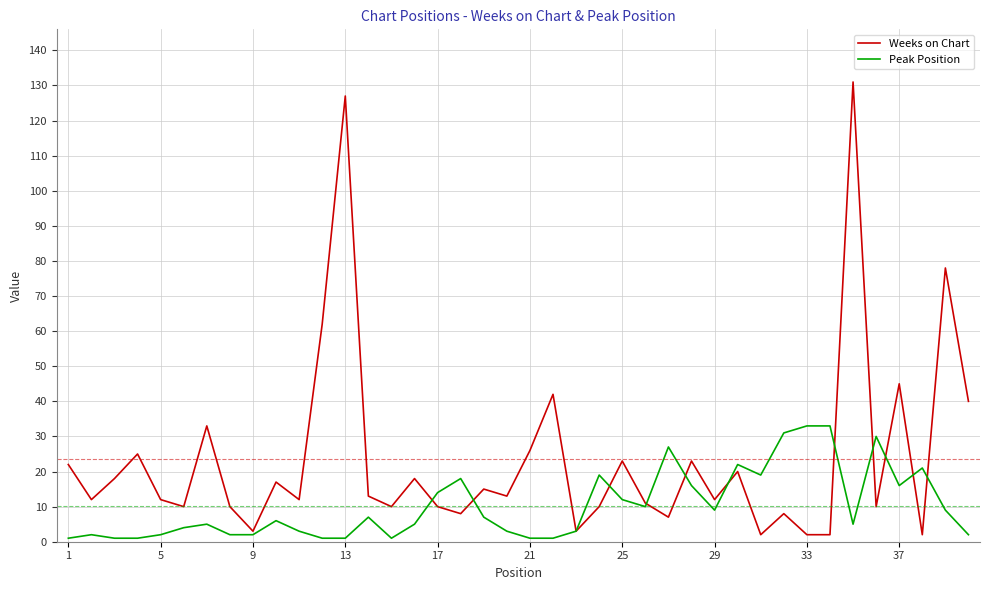

What is the highest value of the Peak Position series?

33